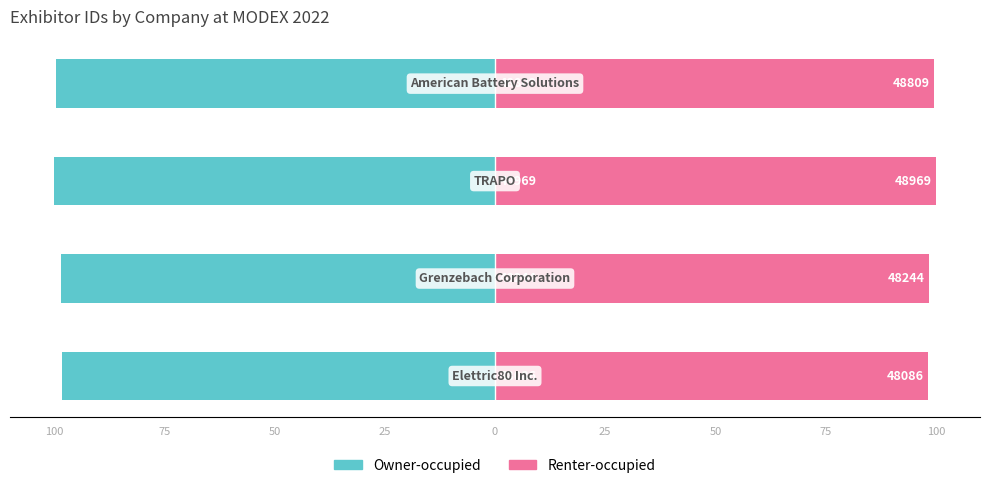

Reading right to left, transcribe all the data shown in this chart.

Owner-occupied: -99.7	-100.0	-98.5	-98.2
Renter-occupied: 99.7	100.0	98.5	98.2